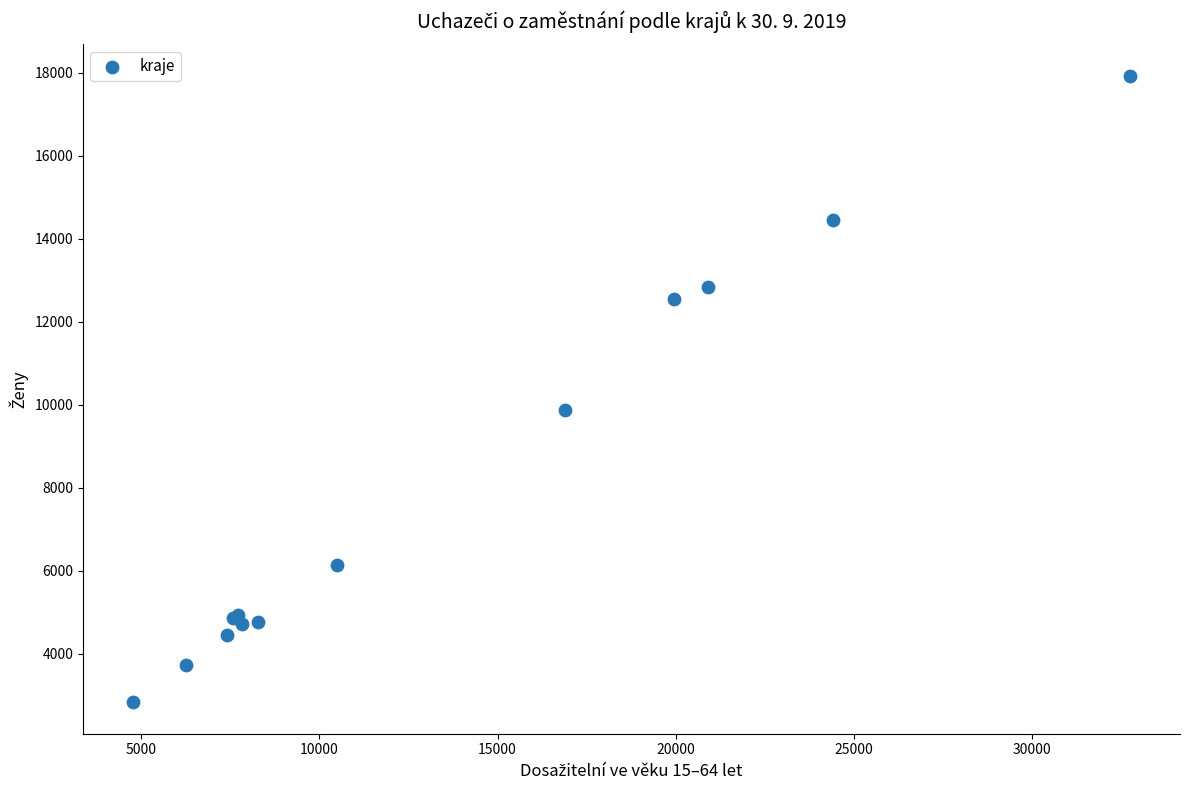

What Y value in the scatter plot is closest to 10385?

9868